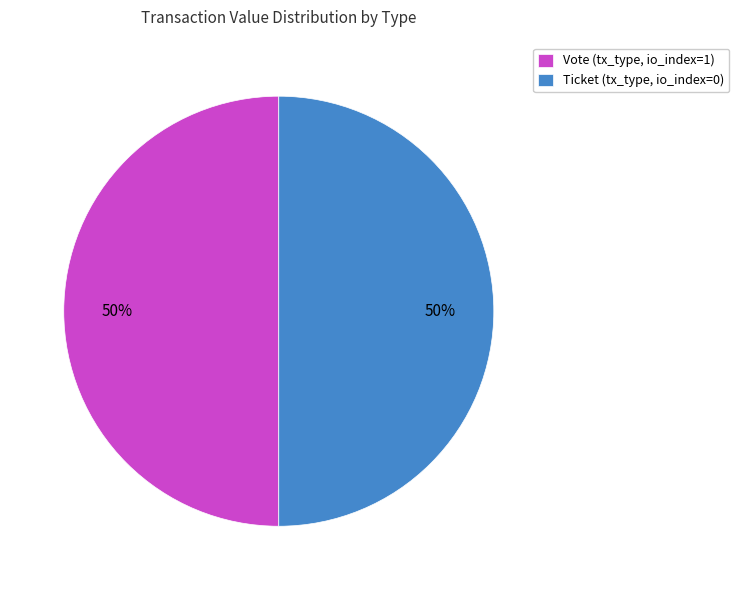

What is the ratio of the value at Ticket (tx_type, io_index=0) to the value at Vote (tx_type, io_index=1)?

1.0